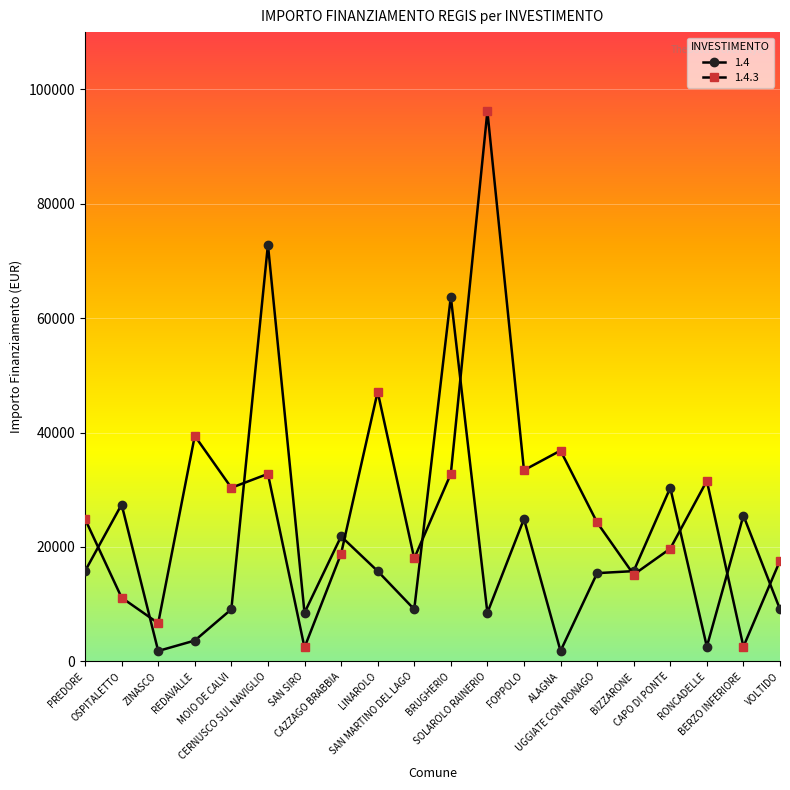

What is the value of the 1.4 point at the 16th from the left?

15782